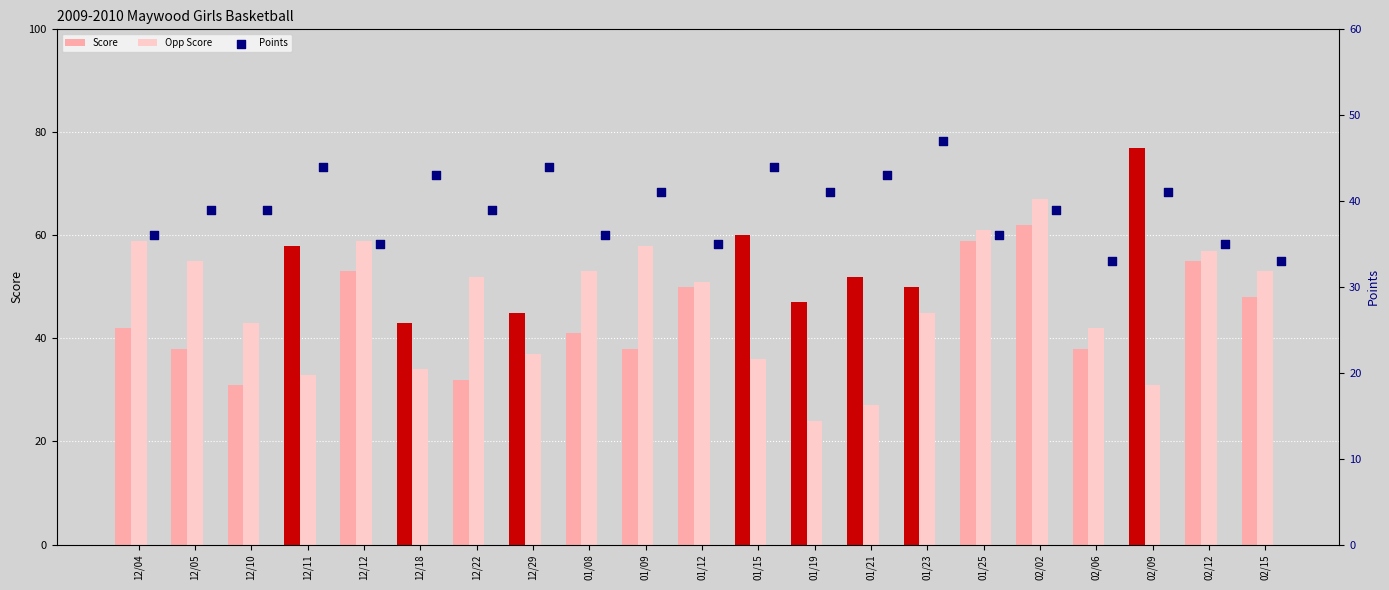

What are all the series names shown in the legend?

Score, Opp Score, Points